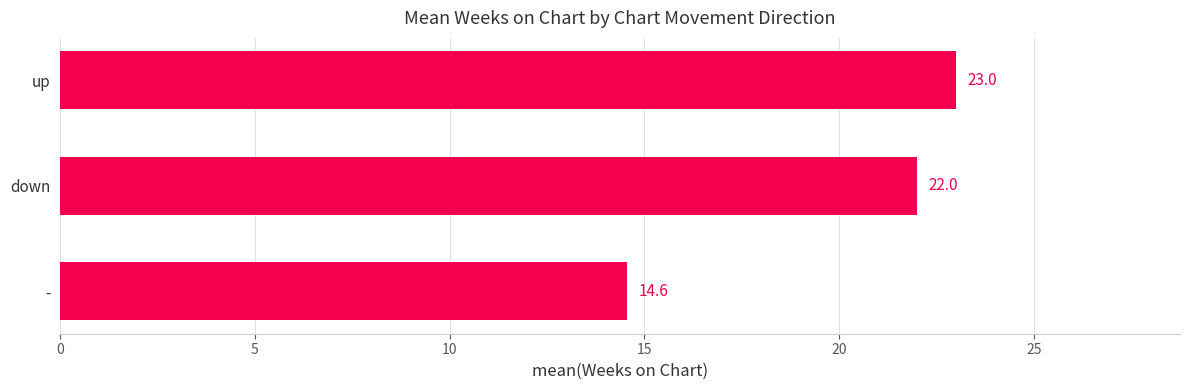

At which category does the chart reach its peak across all series?

up